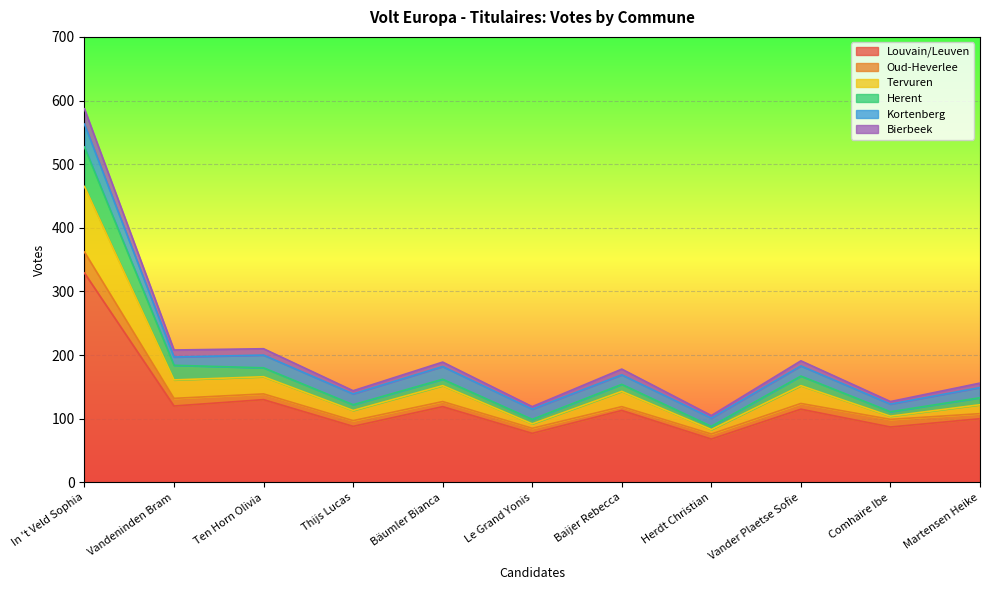

Which category has the highest value in the Louvain/Leuven series?

In 't Veld Sophia